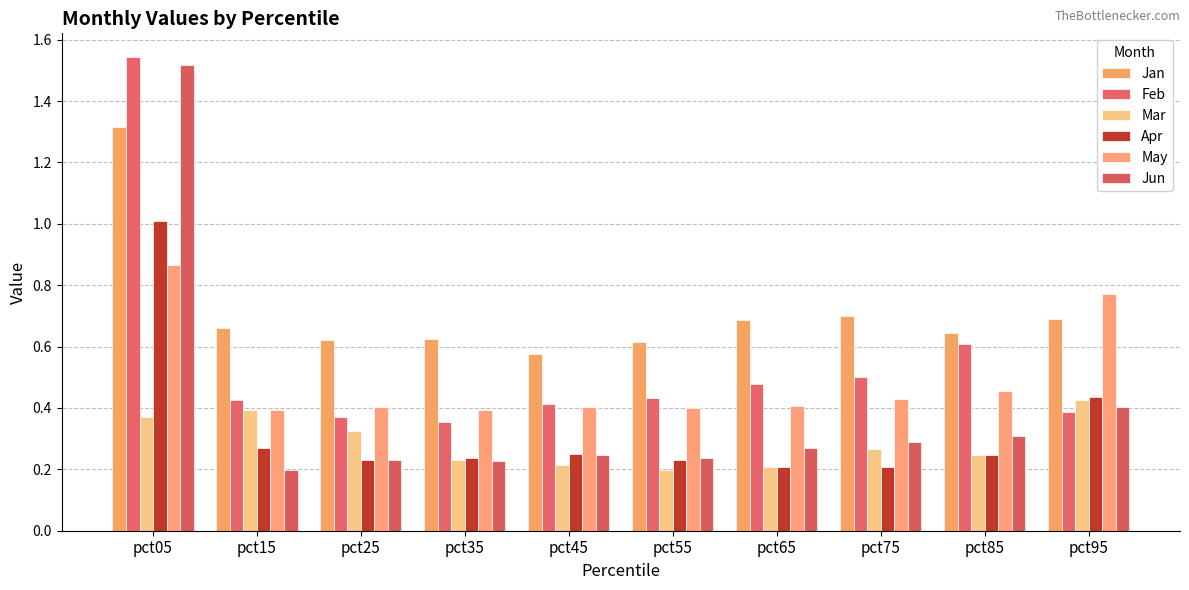

Which series changed the most between pct15 and pct95?

May